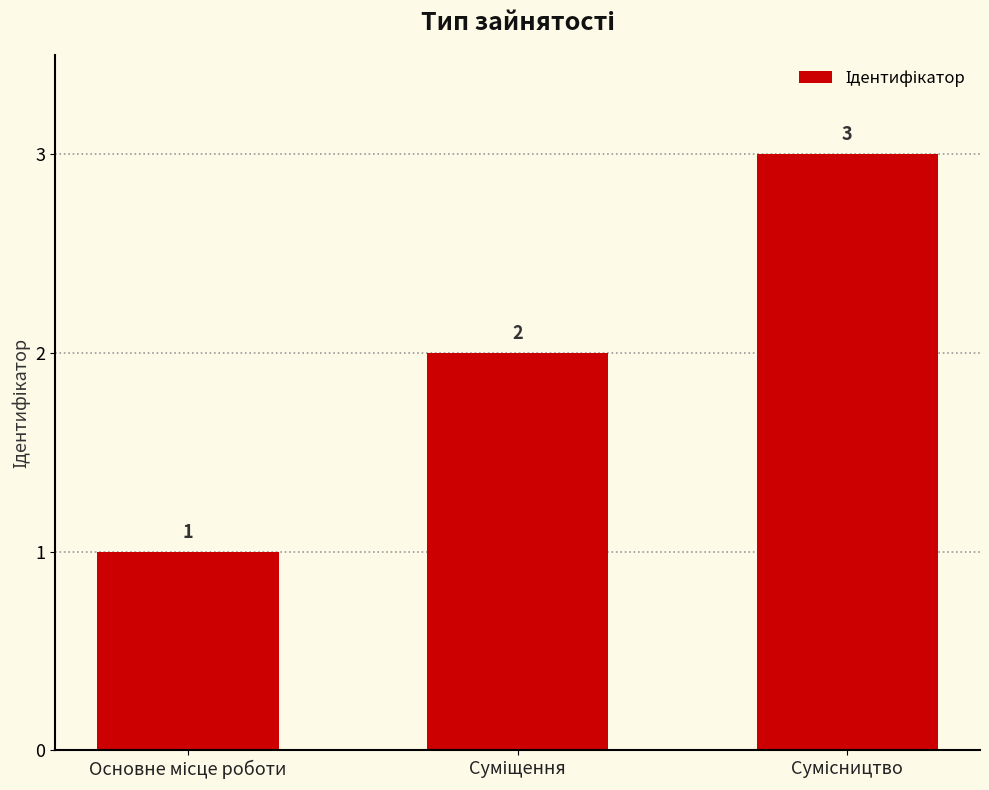

What is the sum of all values?

6